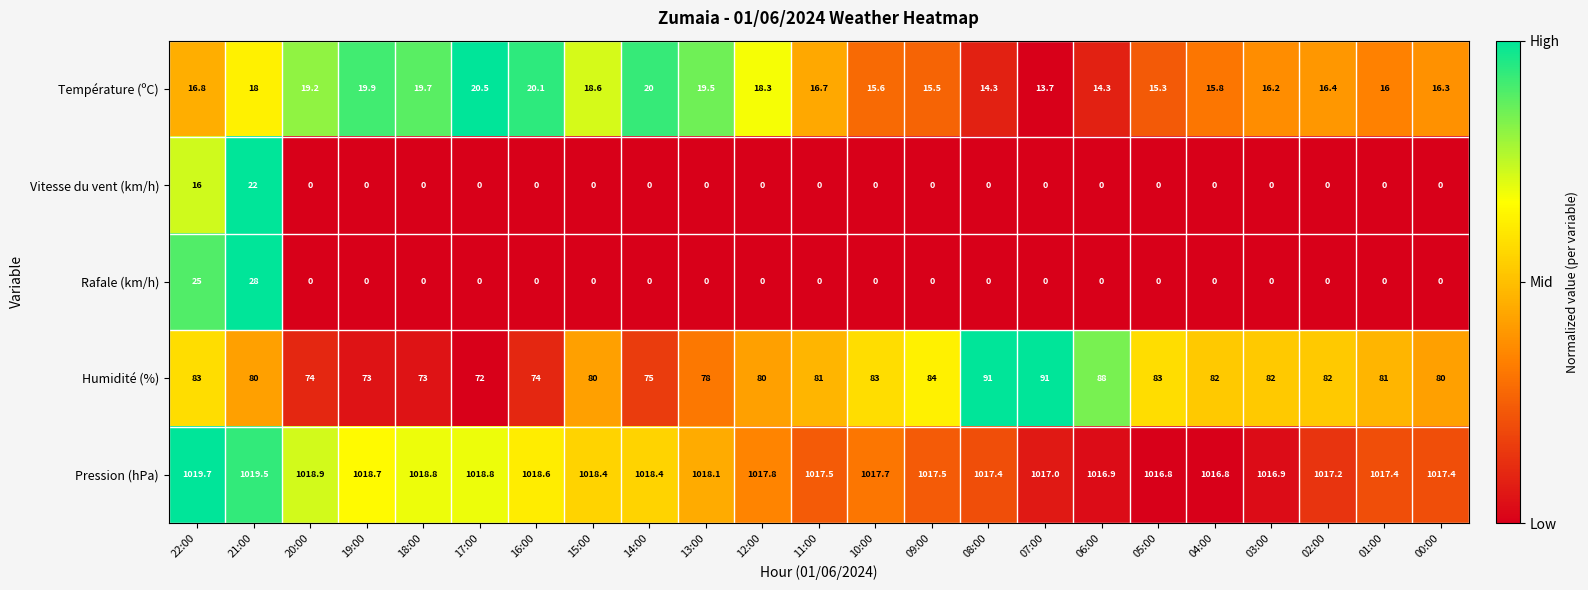

Where is Vitesse du vent (km/h) nearest to the value 11?

22:00